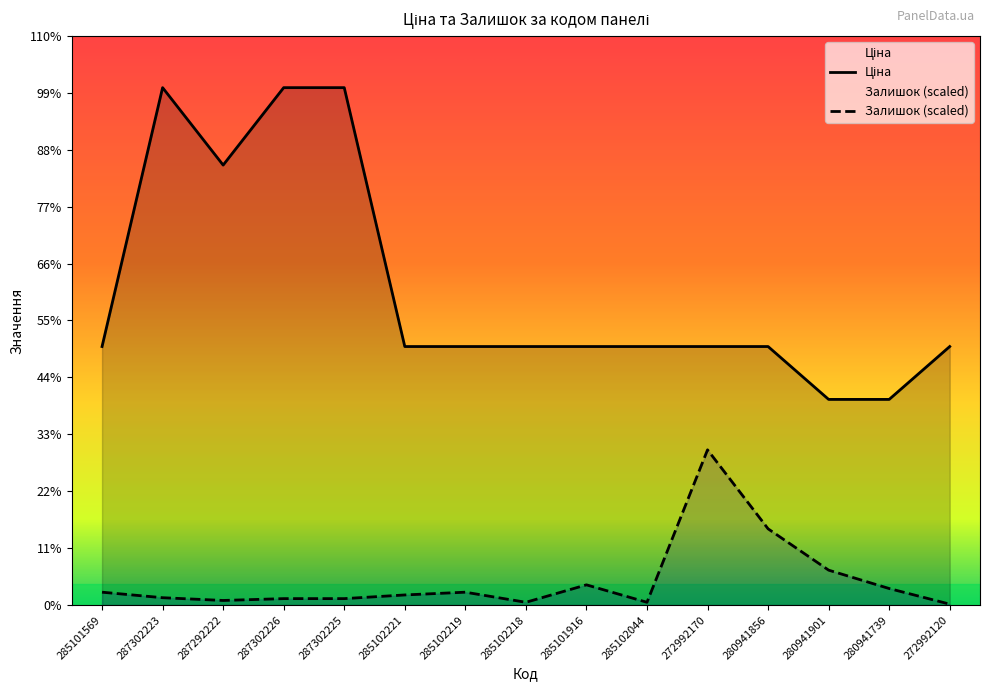

At which category is the sum across all series the highest?

287302223